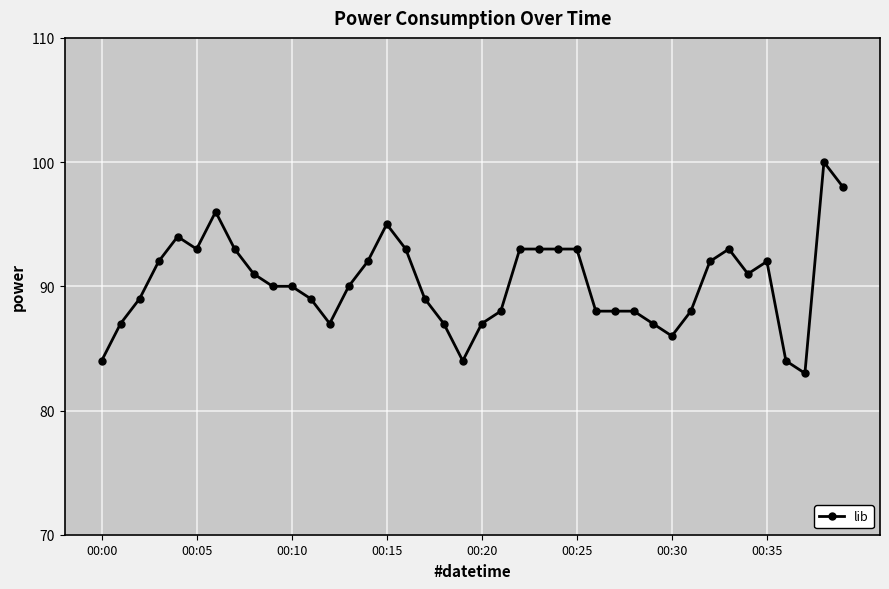

What is the maximum value shown in the chart?

100